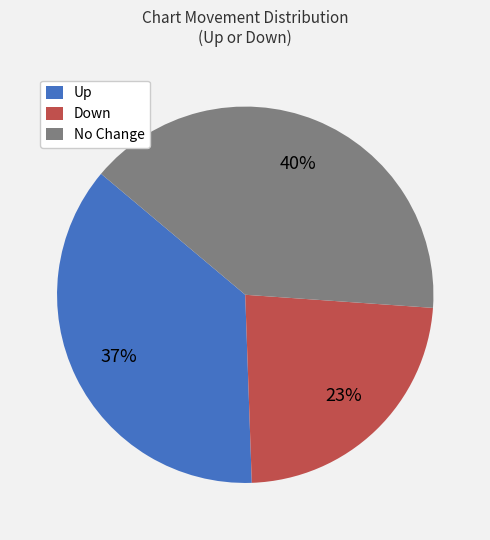

The Up slice represents 25% of the pie. True or false?

False